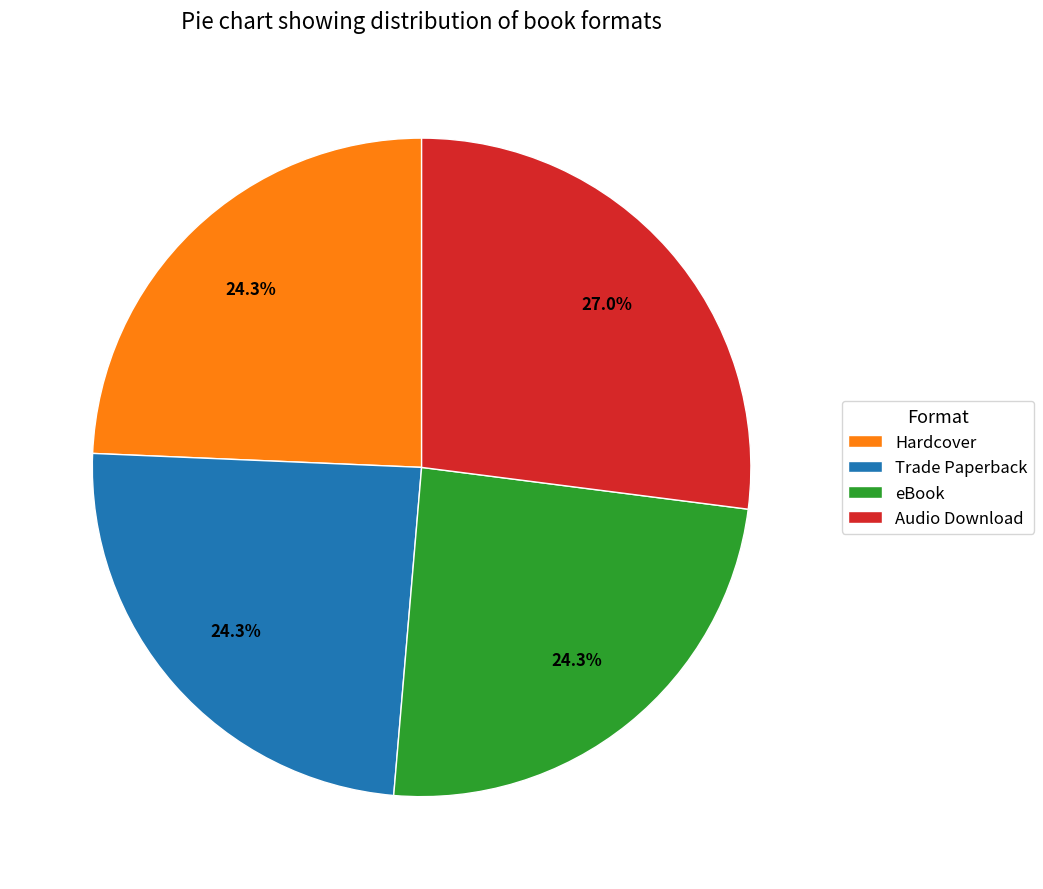

Count the number of slices in the pie.

4